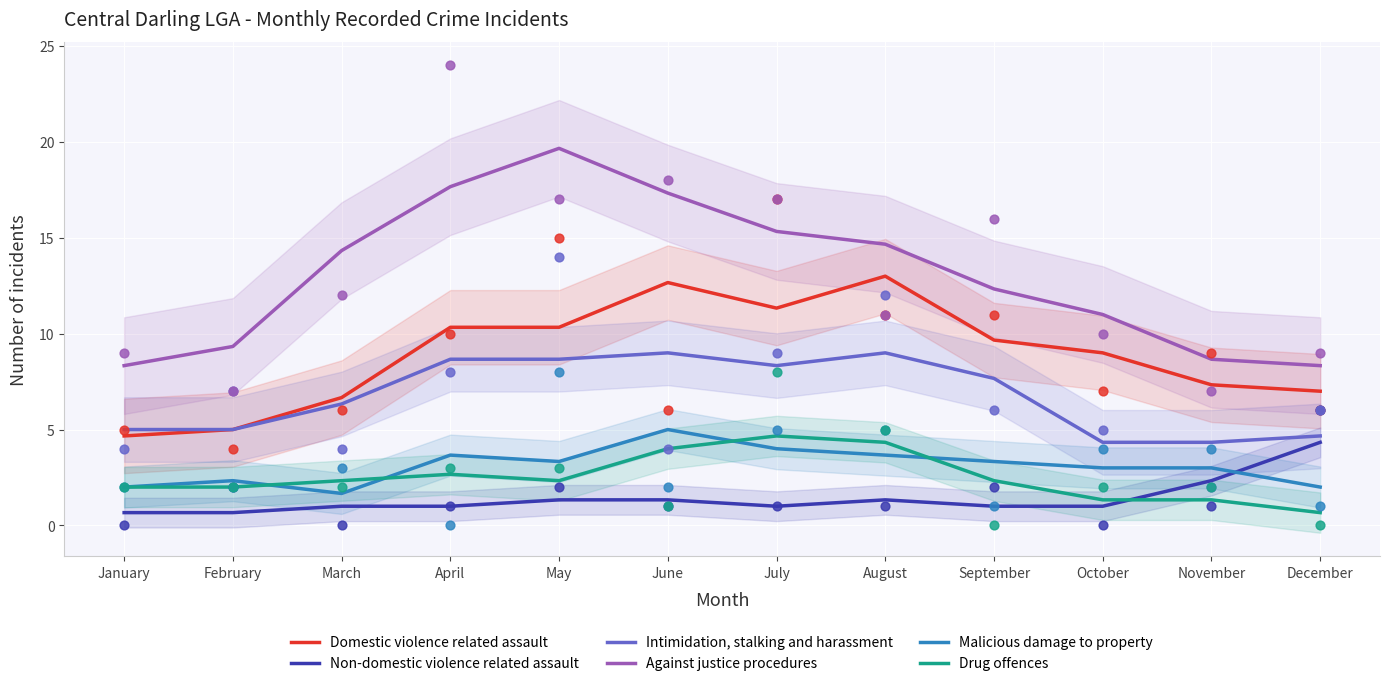

Which series has the widest spread of Y values?

Against justice procedures